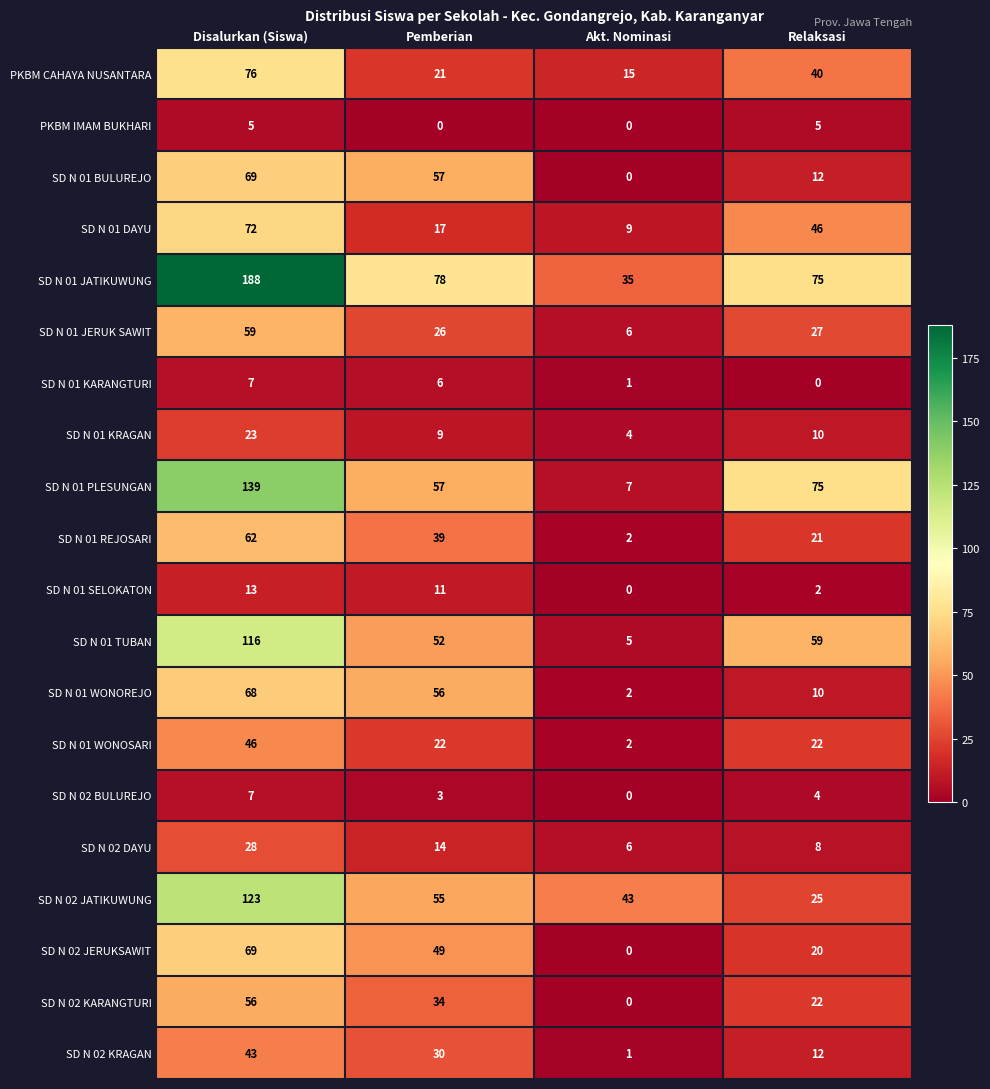

The SD N 01 TUBAN series shows 64 at Disalurkan (Siswa). True or false?

False